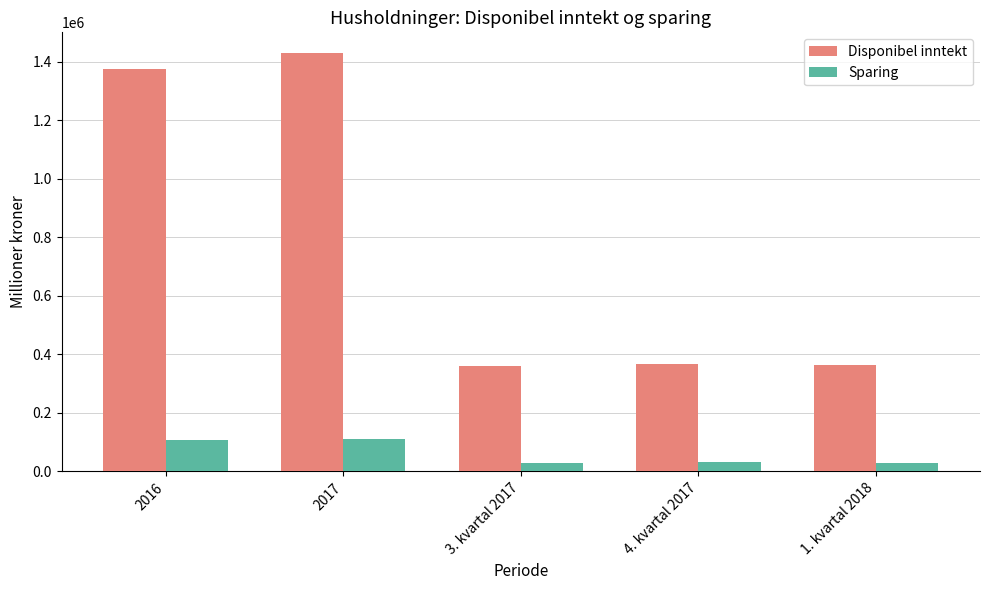

Is the value of Sparing at 1. kvartal 2018 greater than the value of Disponibel inntekt at 4. kvartal 2017?

No